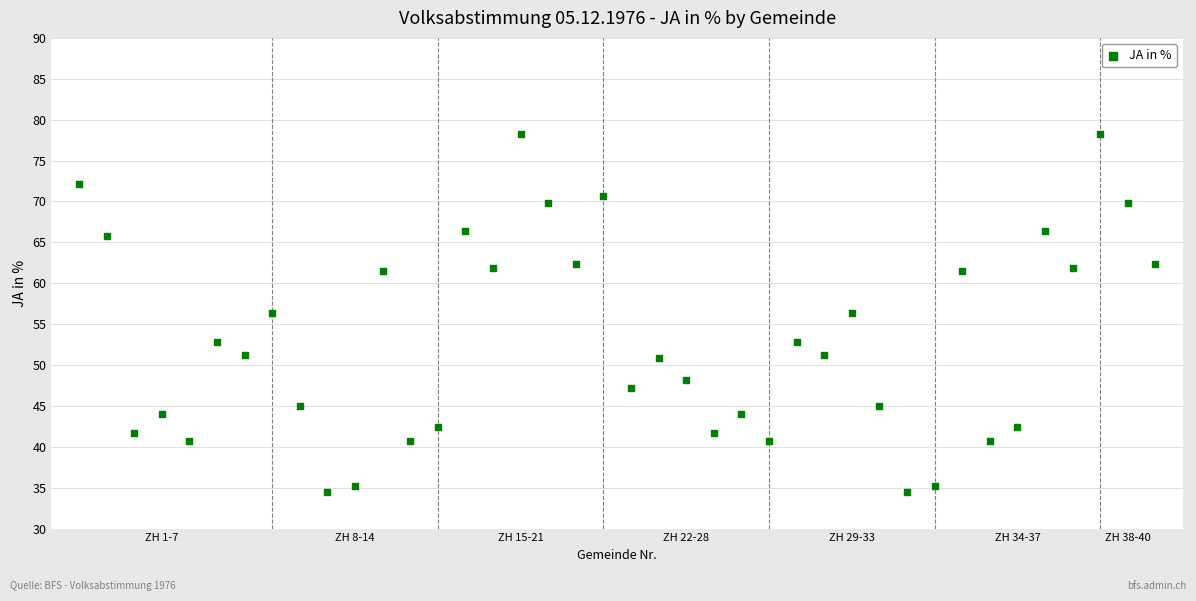

What is the range of X values (max minus min)?

39.0